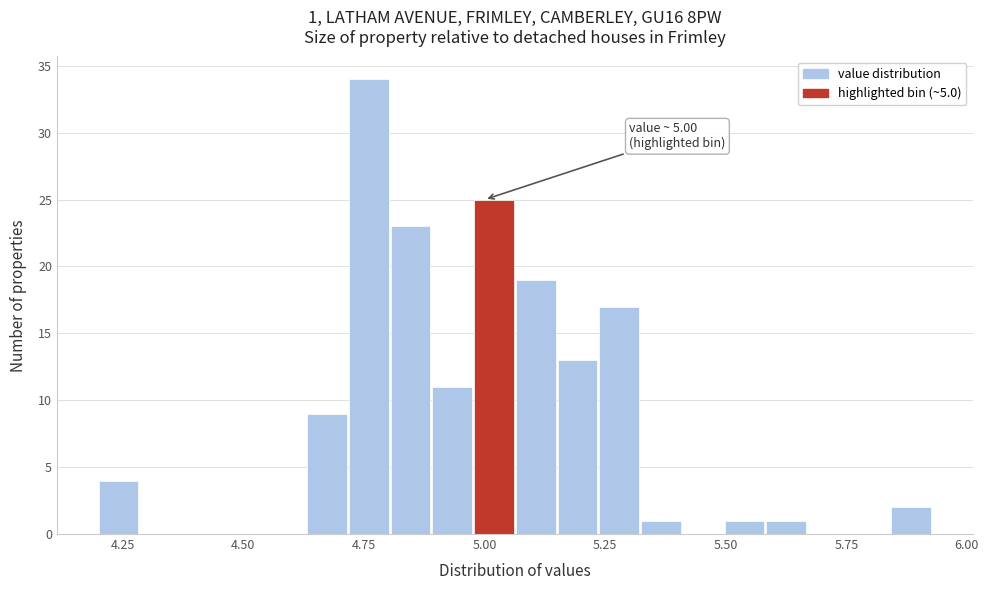

Read against the x-axis, roughly where is the centre of the tallest bar?

4.75